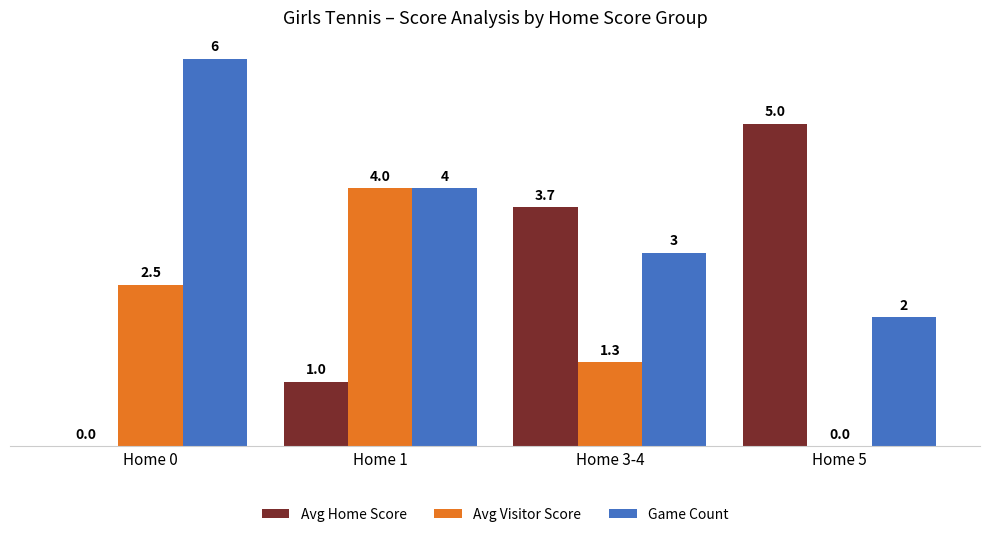

What is the total value across all series at Home 1?

9.0